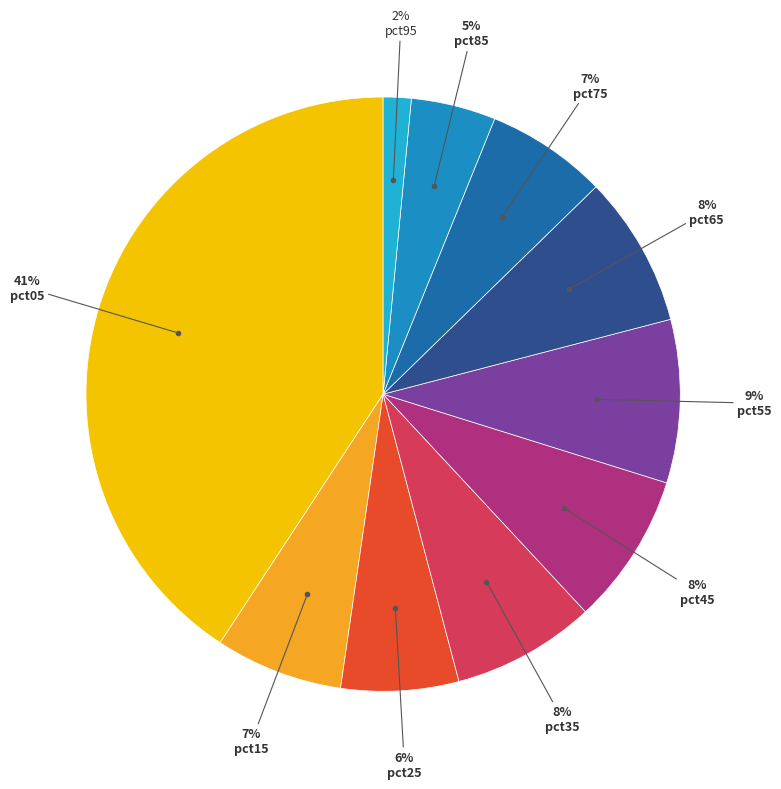

Does pct85 account for over 50% of the chart?

No